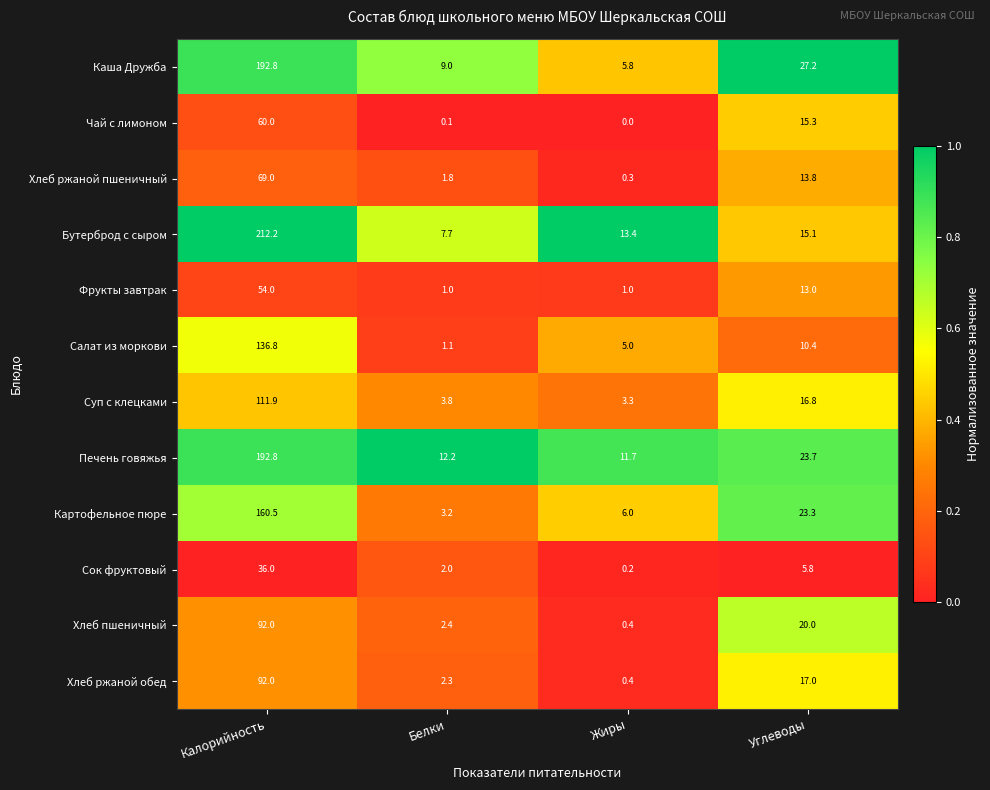

Is the value of Бутерброд с сыром at Калорийность greater than the value of Печень говяжья at Жиры?

Yes